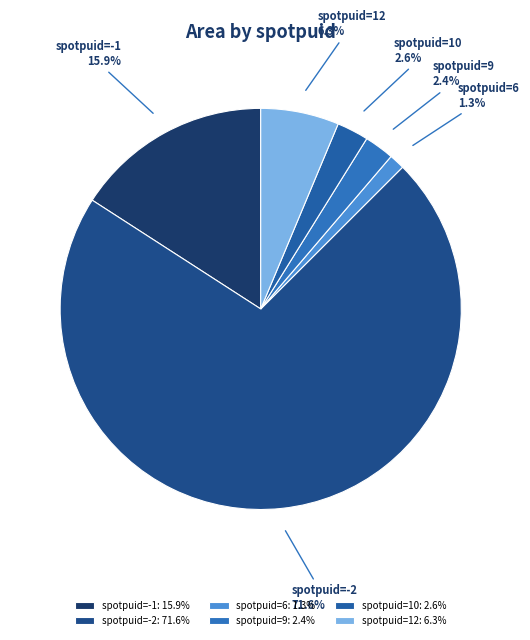

Between spotpuid=12 and spotpuid=6, which is larger?

spotpuid=12